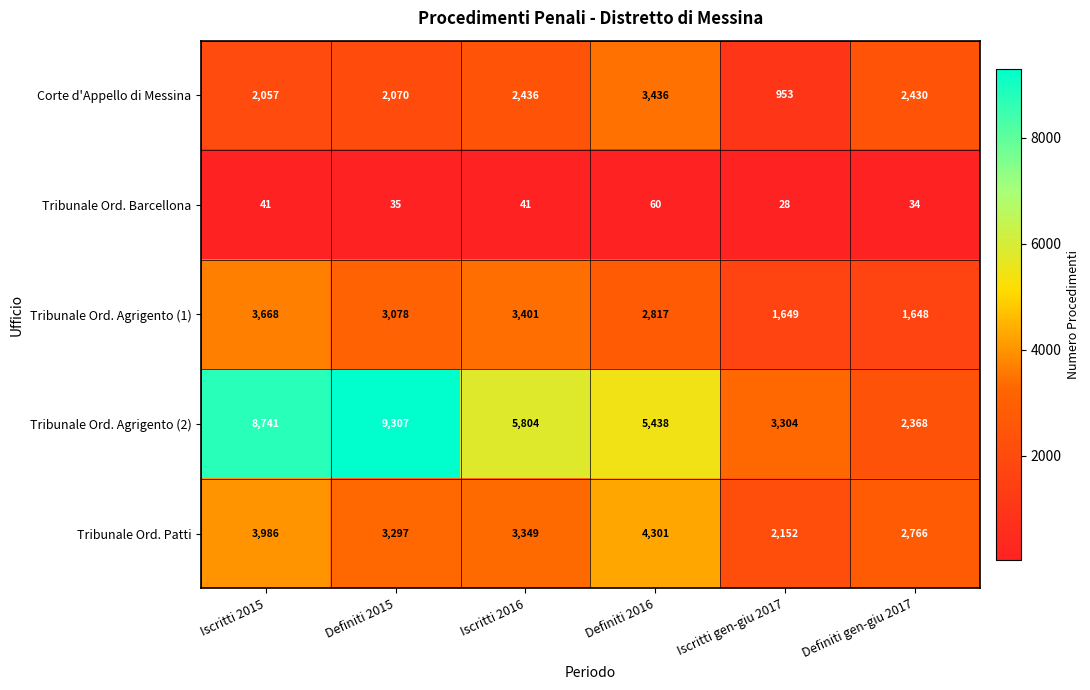

Which series changed the most between Iscritti 2015 and Iscritti 2016?

Tribunale Ord. Agrigento (2)